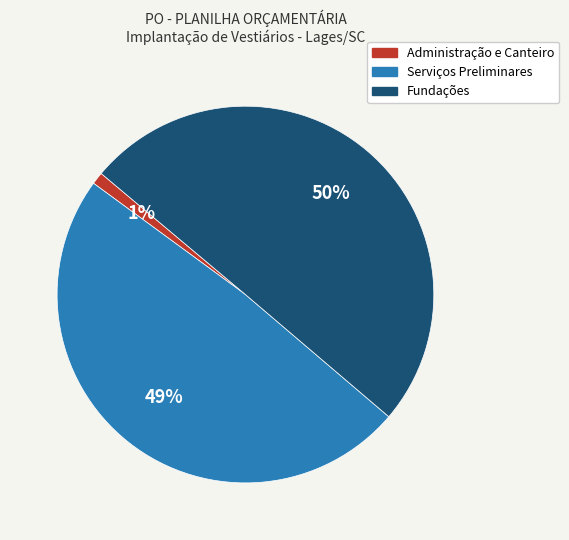

To the nearest percent, what is the average slice percentage?

33%